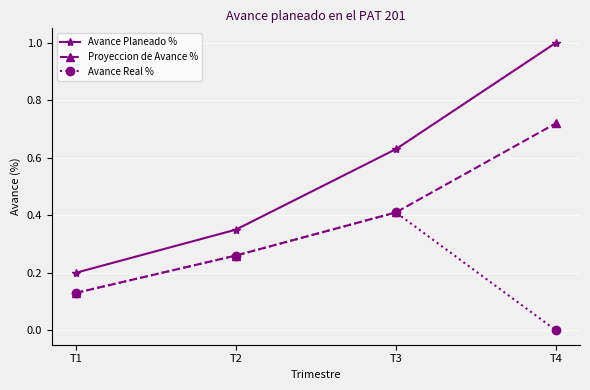

How many lines are shown in the chart?

3